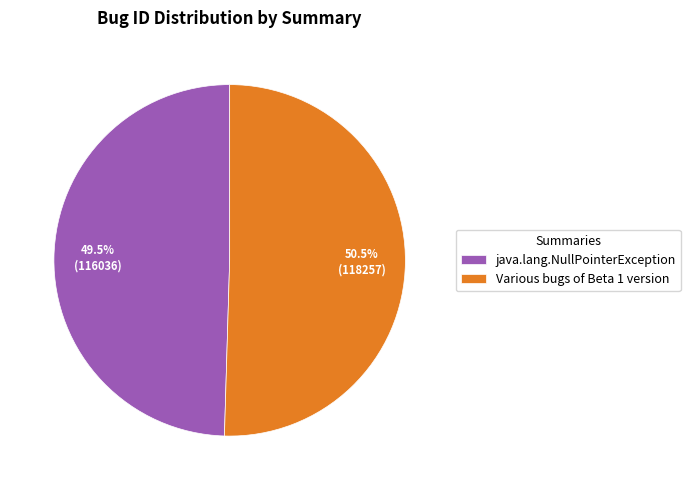

Combined, what portion of the pie is java.lang.NullPointerException and Various bugs of Beta 1 version?

100.0%